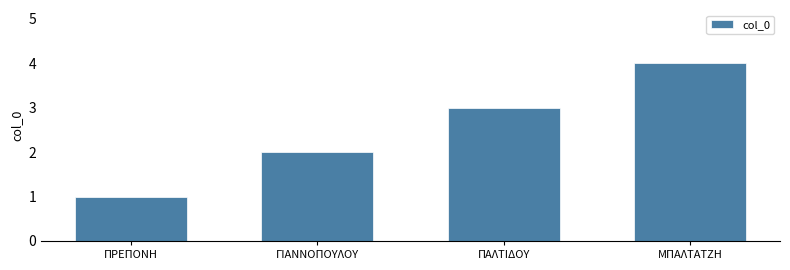

True or false: the data shows 1 at ΓΙΑΝΝΟΠΟΥΛΟΥ.

False